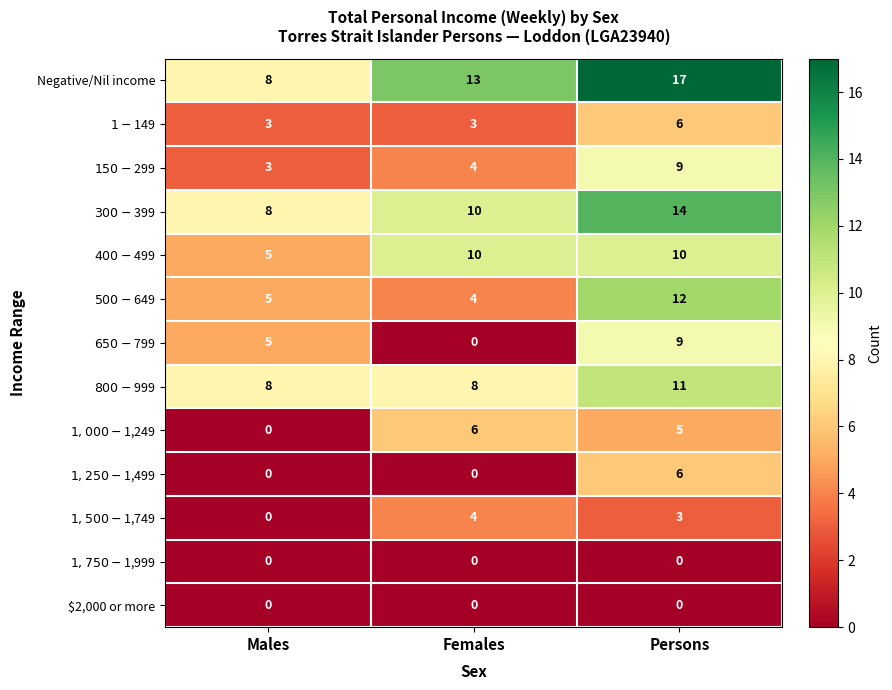

What is the greatest value displayed?

17